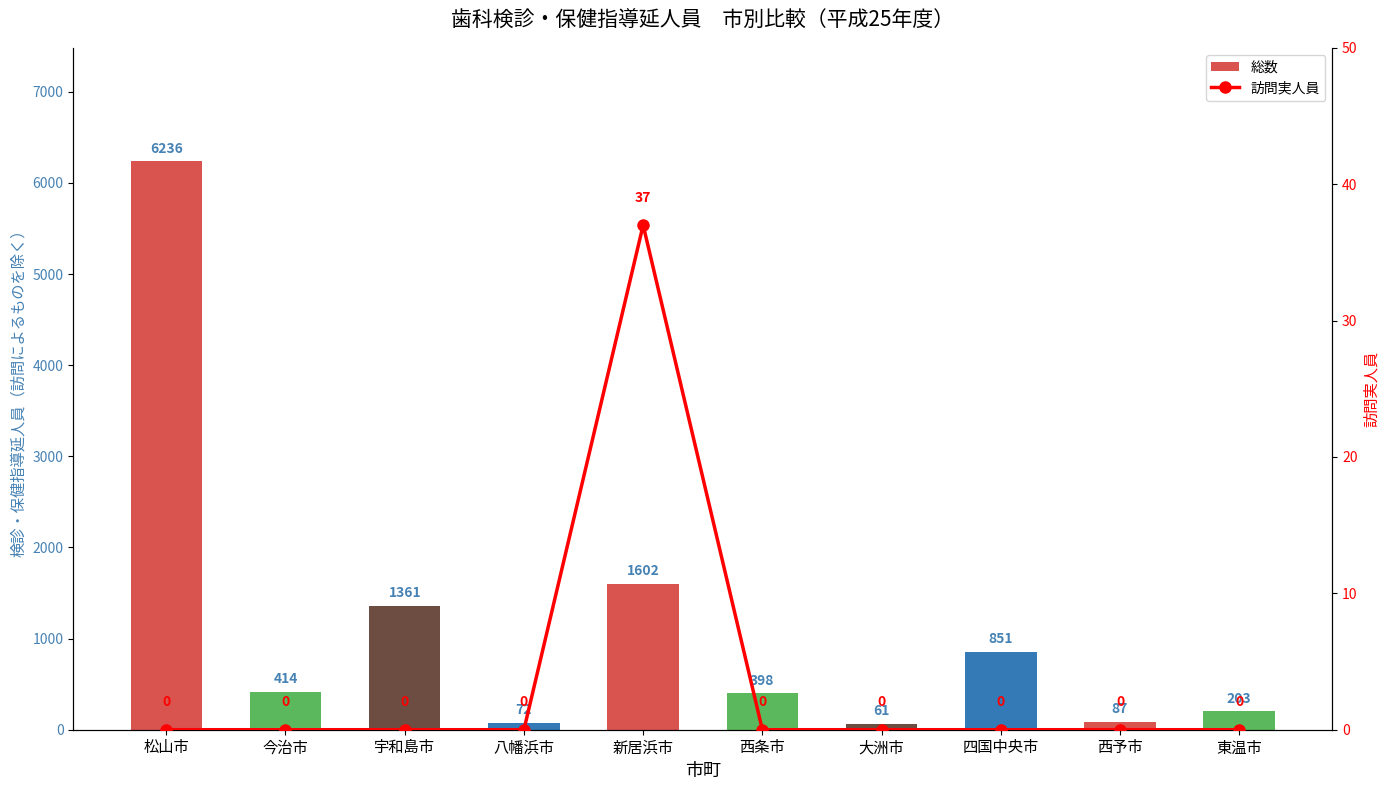

True or false: 総数 has a value of 398 at 西条市.

True